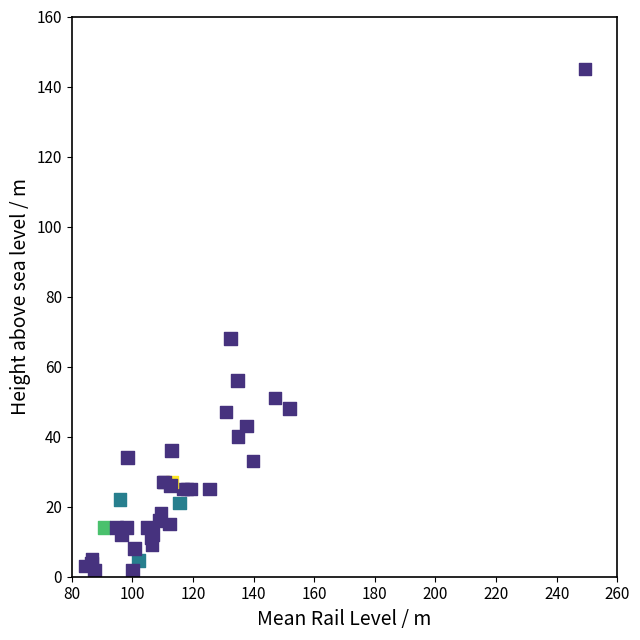

What Y value in the scatter plot is closest to 73?

68.0